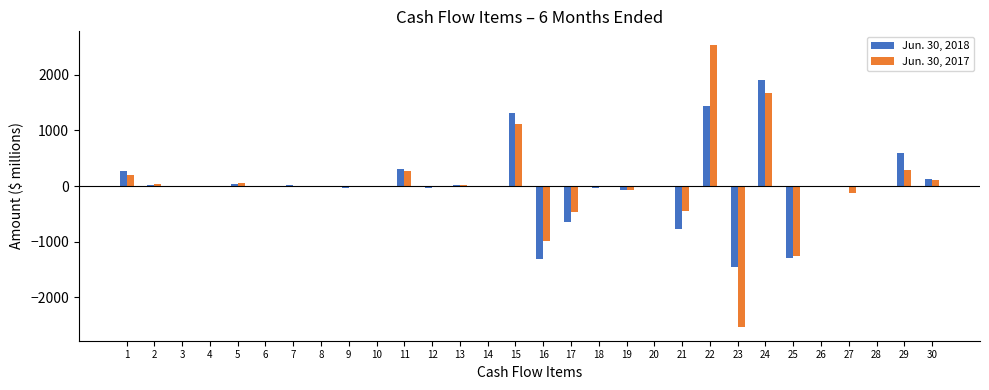

What is the maximum value shown in the chart?

2523.6